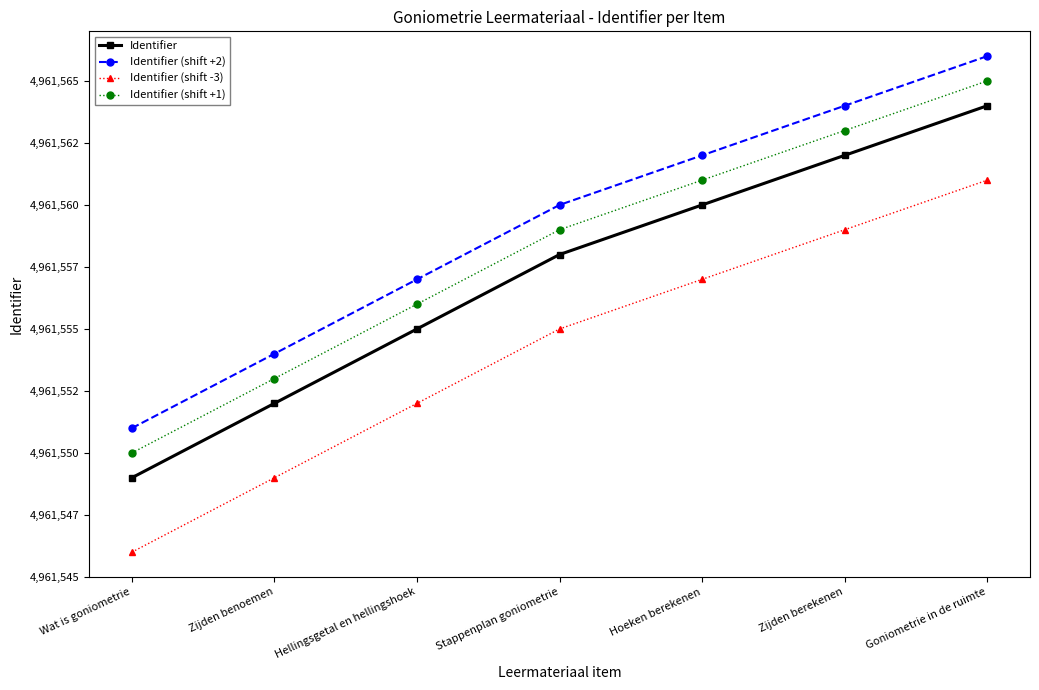

True or false: Identifier (shift +1) and Identifier intersect in this chart.

False